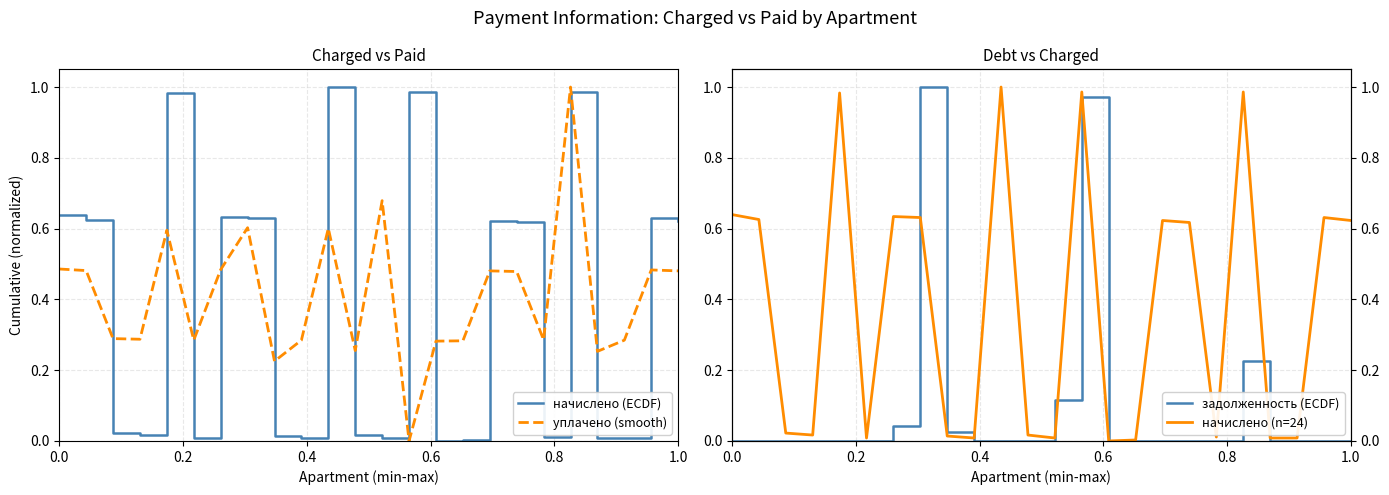

True or false: уплачено (smooth) and начислено (ECDF) cross at least once.

True